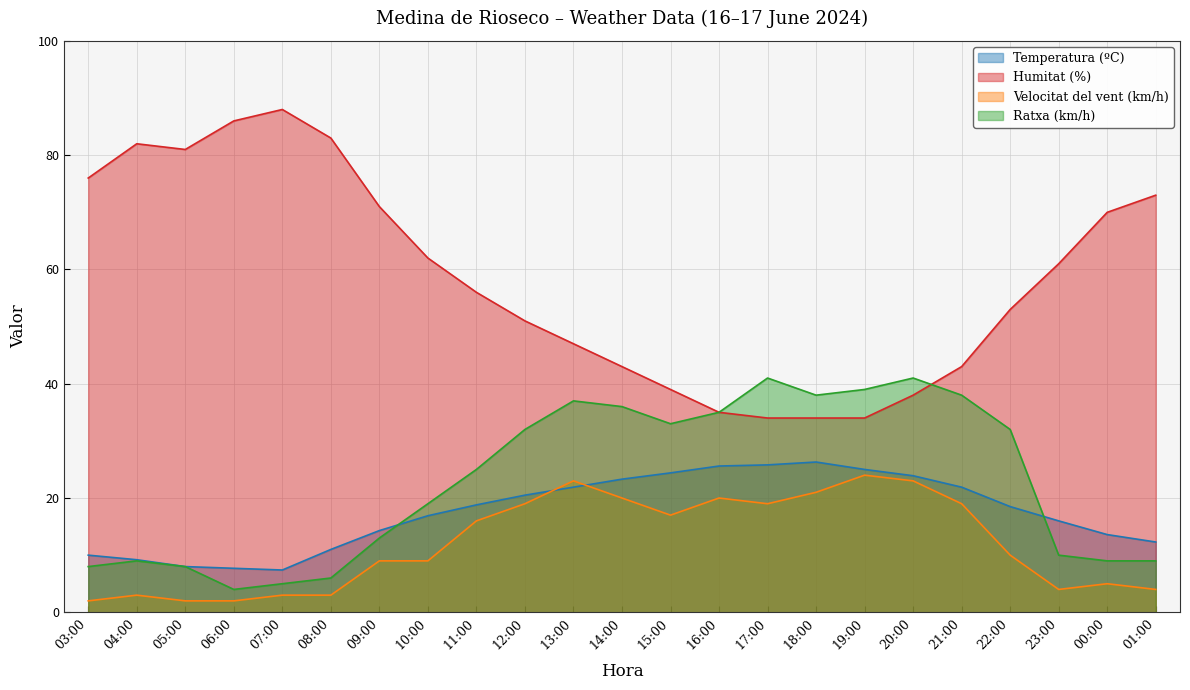

At how many categories does at least one series exceed 66?

9